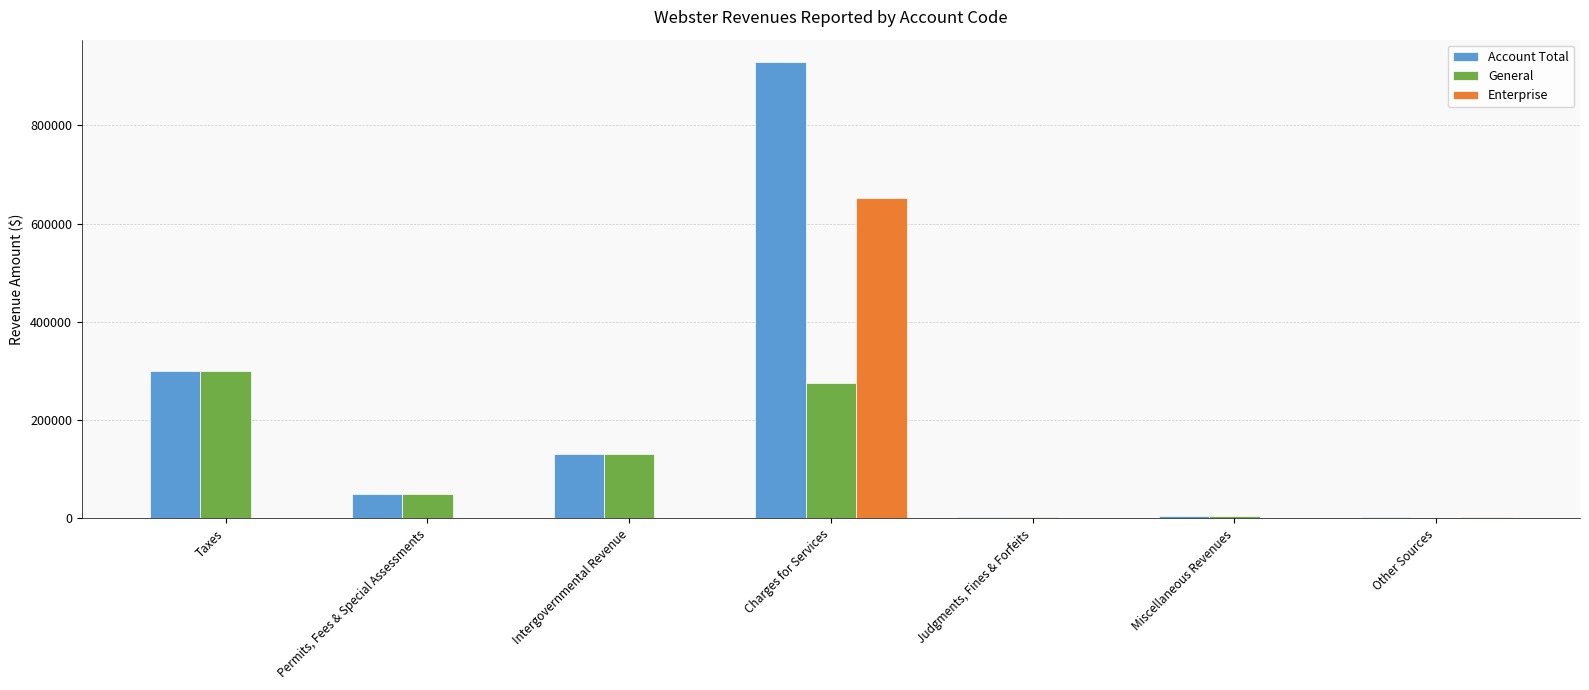

At which label is Account Total closest to 465210?

Taxes